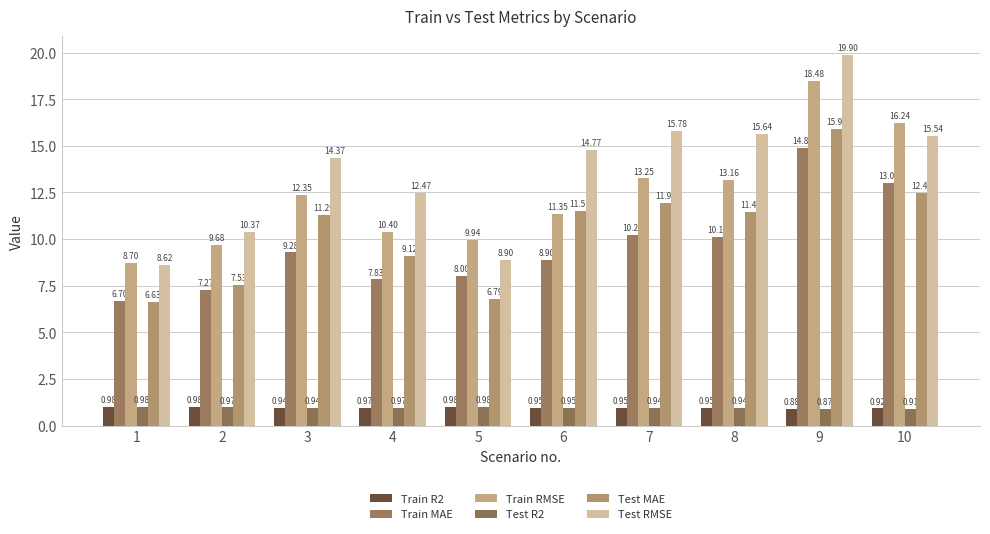

Is it true that Test MAE equals 11.5 at 6?

True